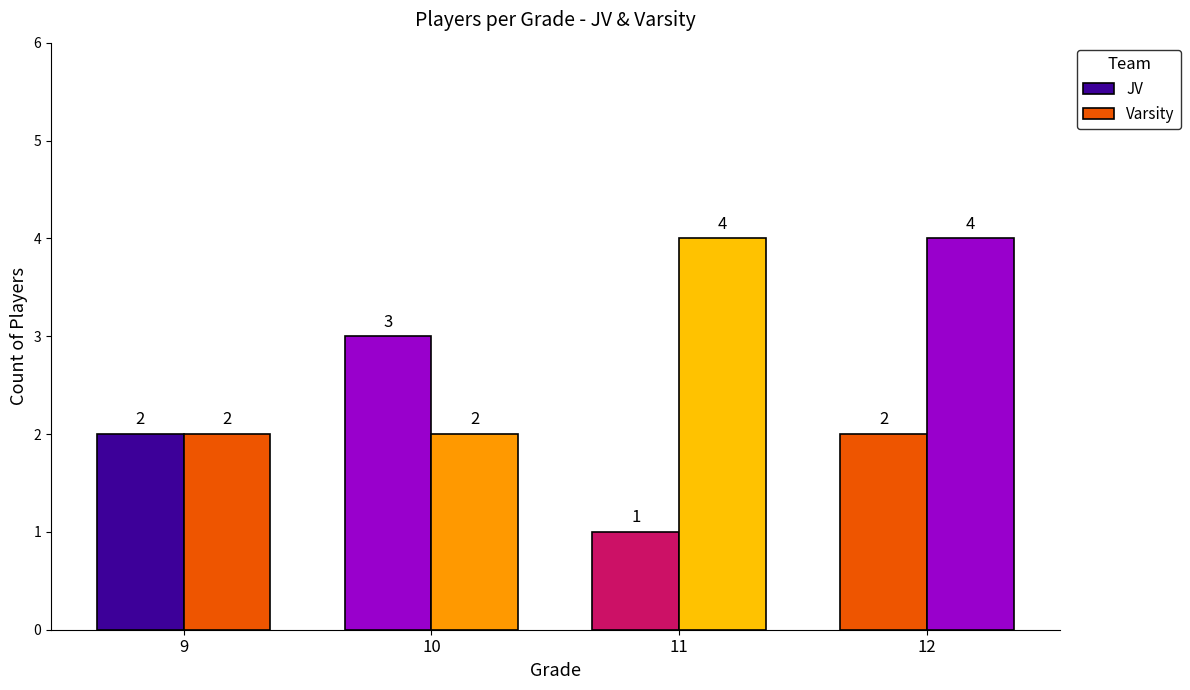

What is the spread (max minus min) of values at 12?

2